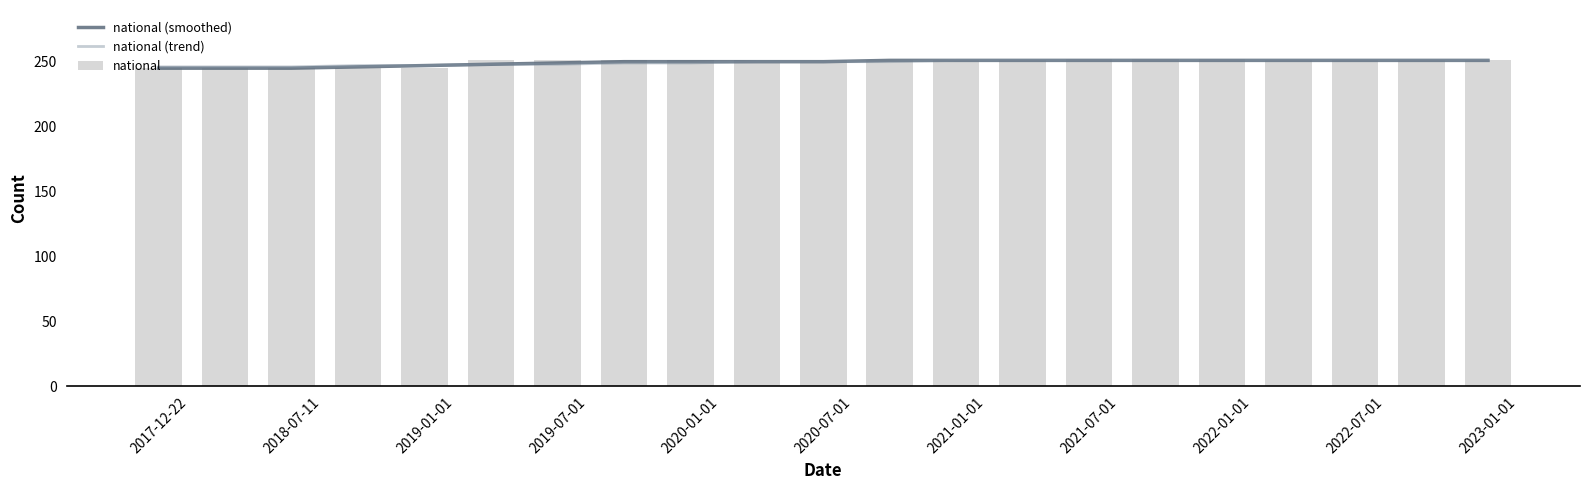

How many categories are shown in the chart?

21